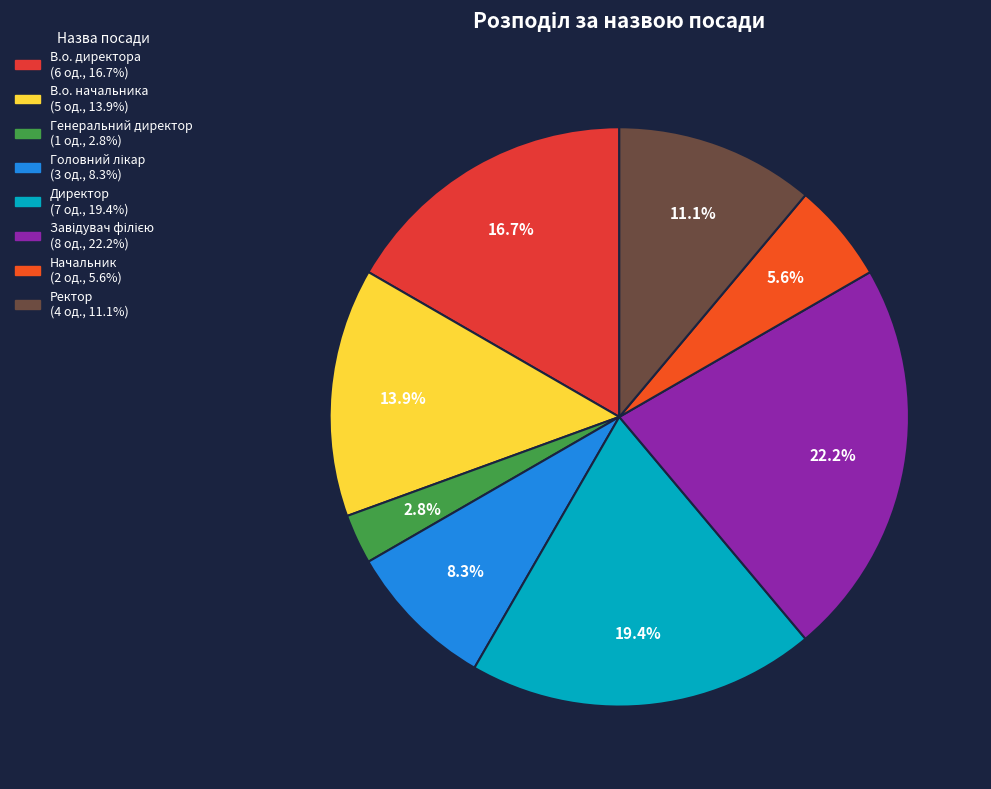

Which category has the biggest portion of the pie?

Завідувач філією